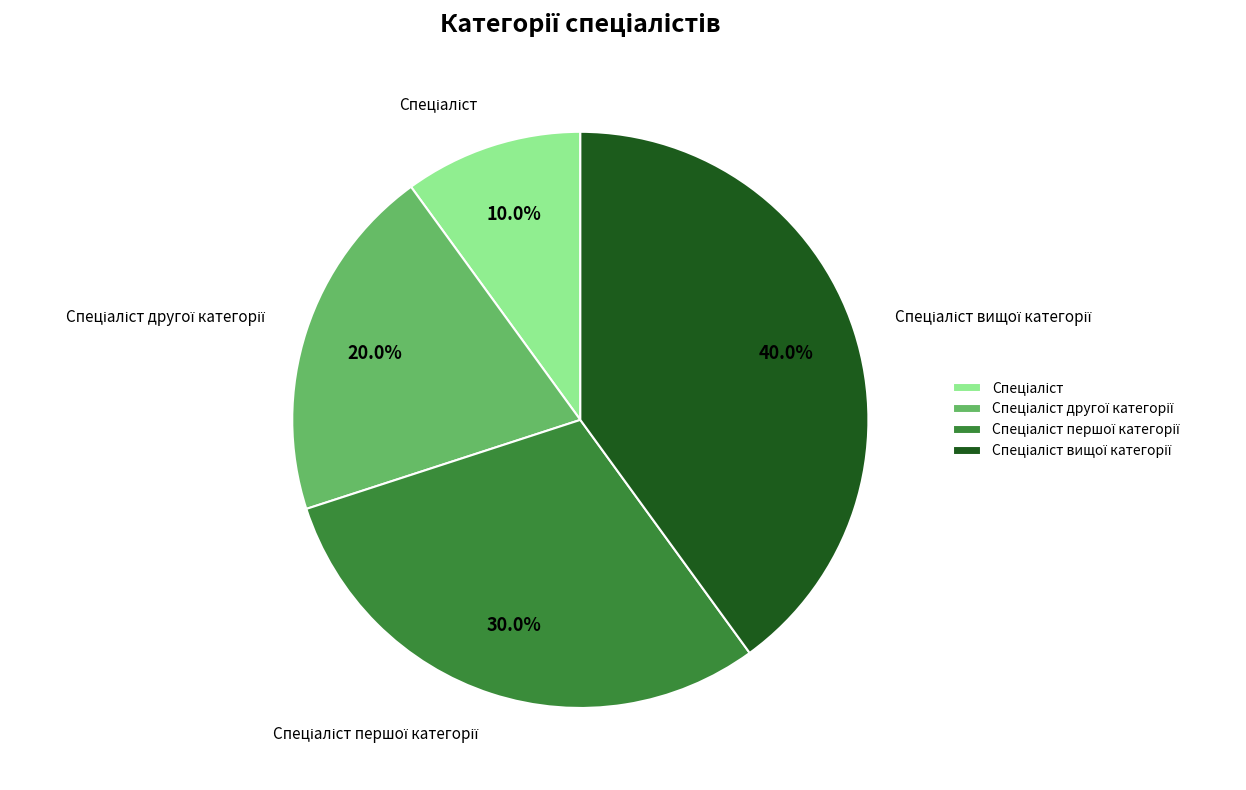

Is there a majority slice in this chart?

No